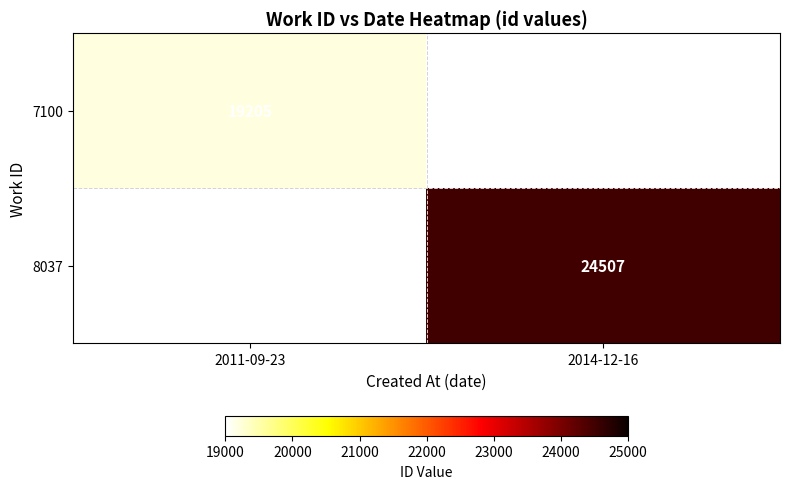

The 7100 series shows 19205 at 2011-09-23. True or false?

True